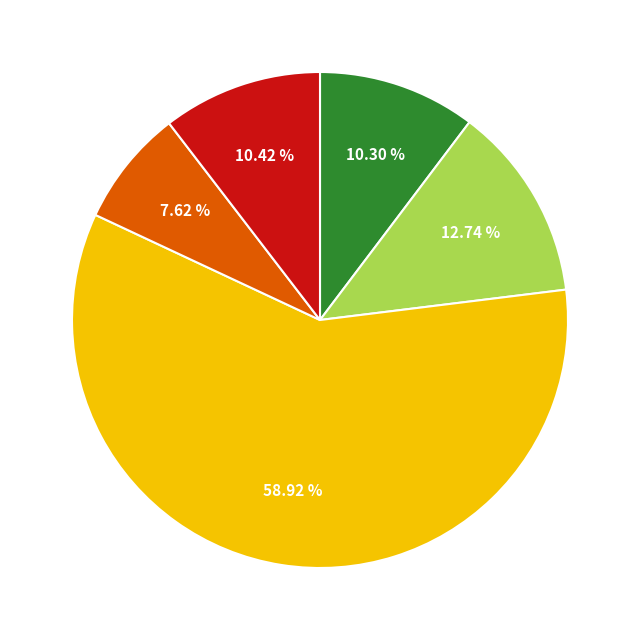

Is there a majority slice in this chart?

Yes